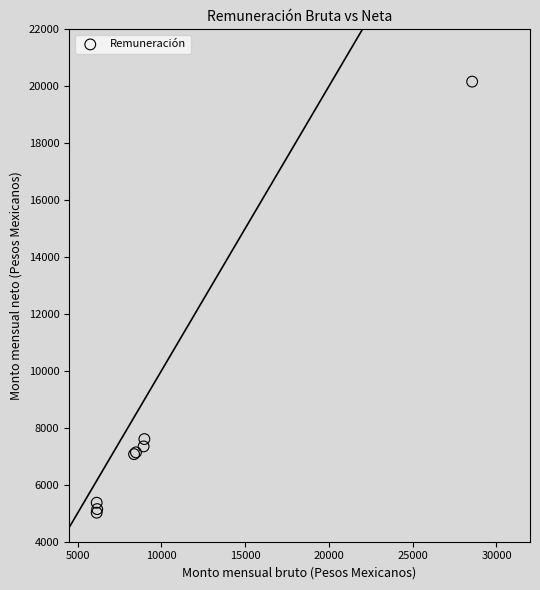

What Y value in the scatter plot is closest to 12591?

7605.1